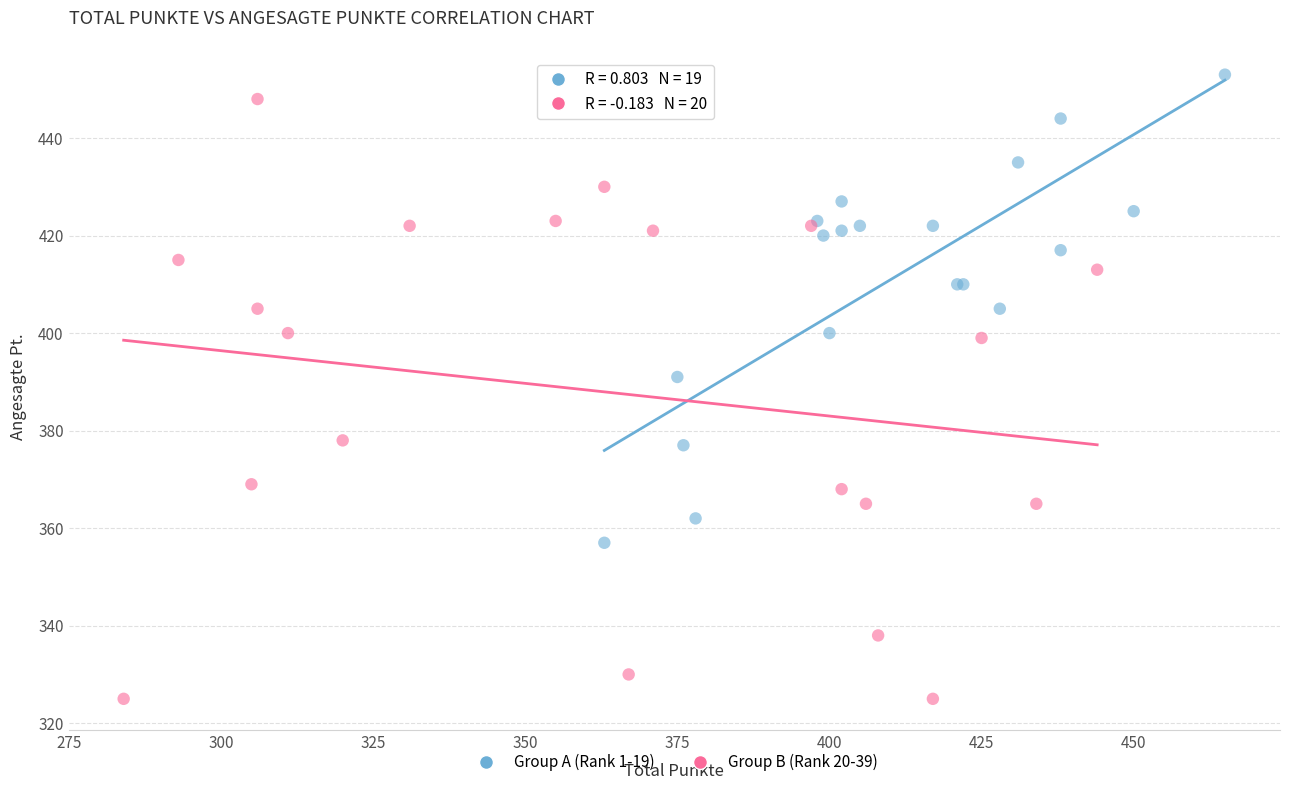

Which series reaches the minimum Y coordinate?

Group B (Rank 20-39)